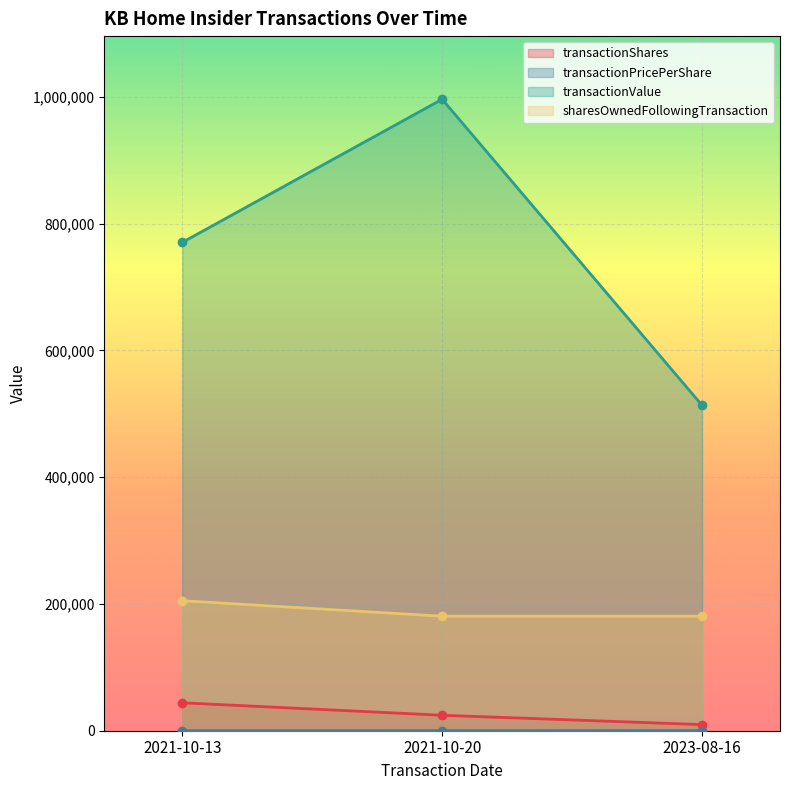

At which category is the sum across all series the highest?

2021-10-20